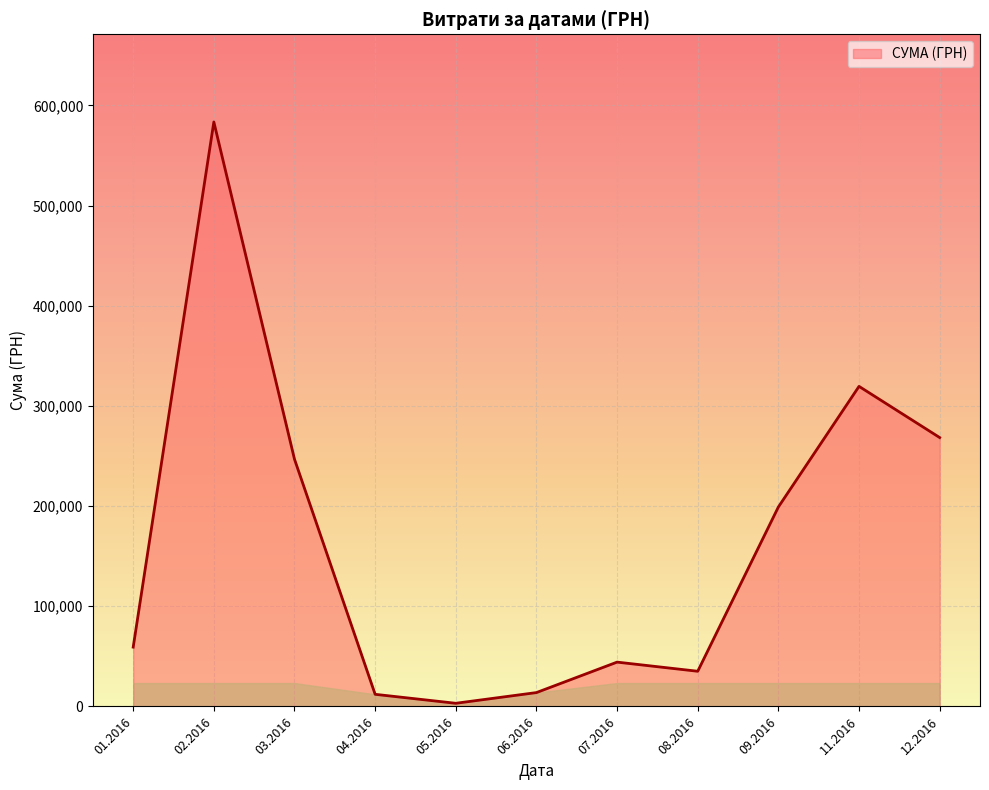

What is the average value?

162301.0